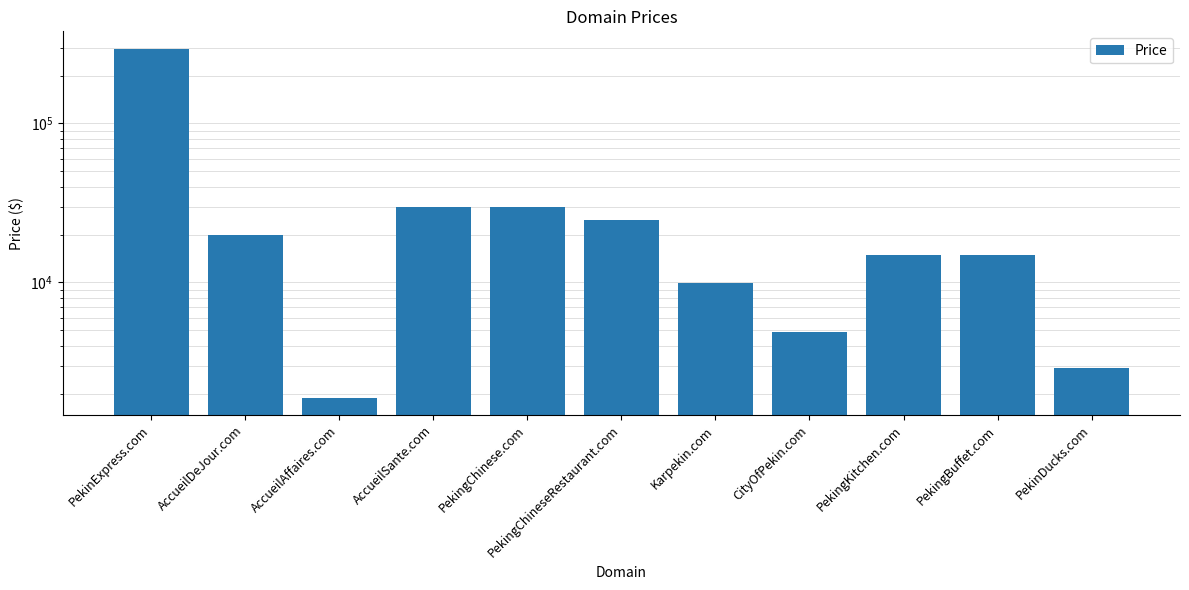

Reading left to right, extract all data points from this chart.

294888	19888	1888	29888	29888	24888	9888	4888	14888	14888	2888